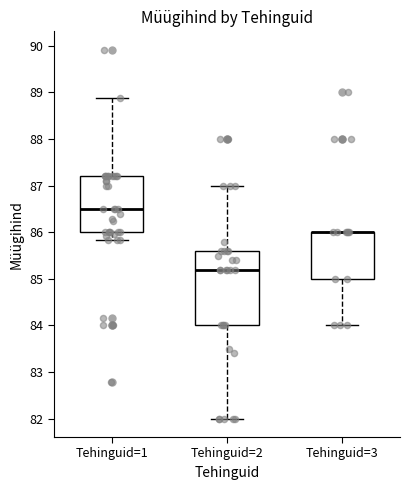

Where does the lower whisker of the box for Tehinguid=1 end on the y-axis? The values are not printed on the chart, so give them approximately, as read against the axis.

85.8